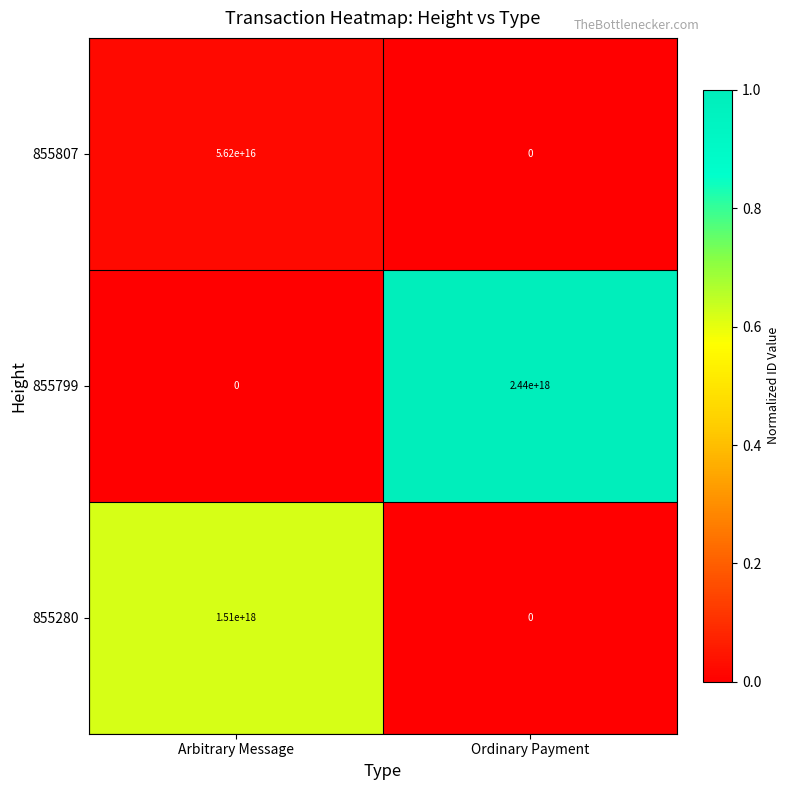

Between Arbitrary Message and Ordinary Payment, which series saw the biggest shift?

855799